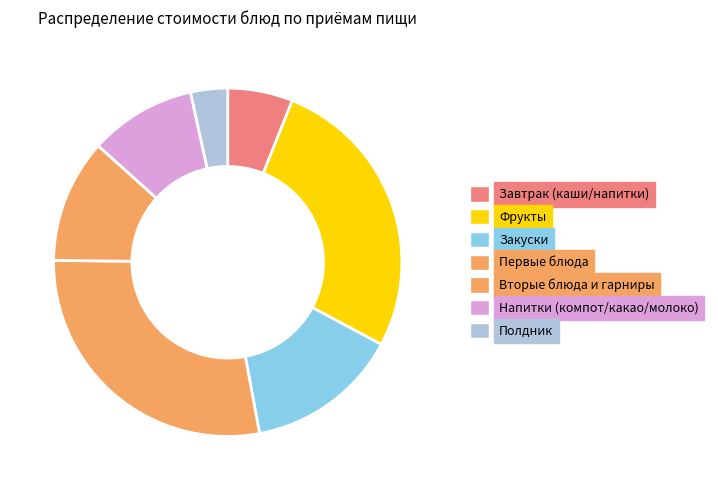

Count the number of slices in the pie.

7